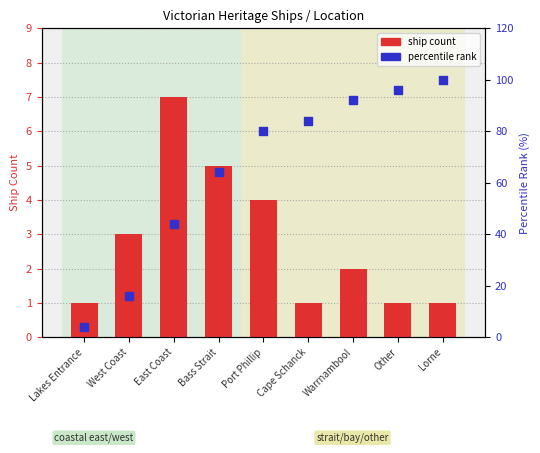

Which series contains the lowest Y value?

ship count